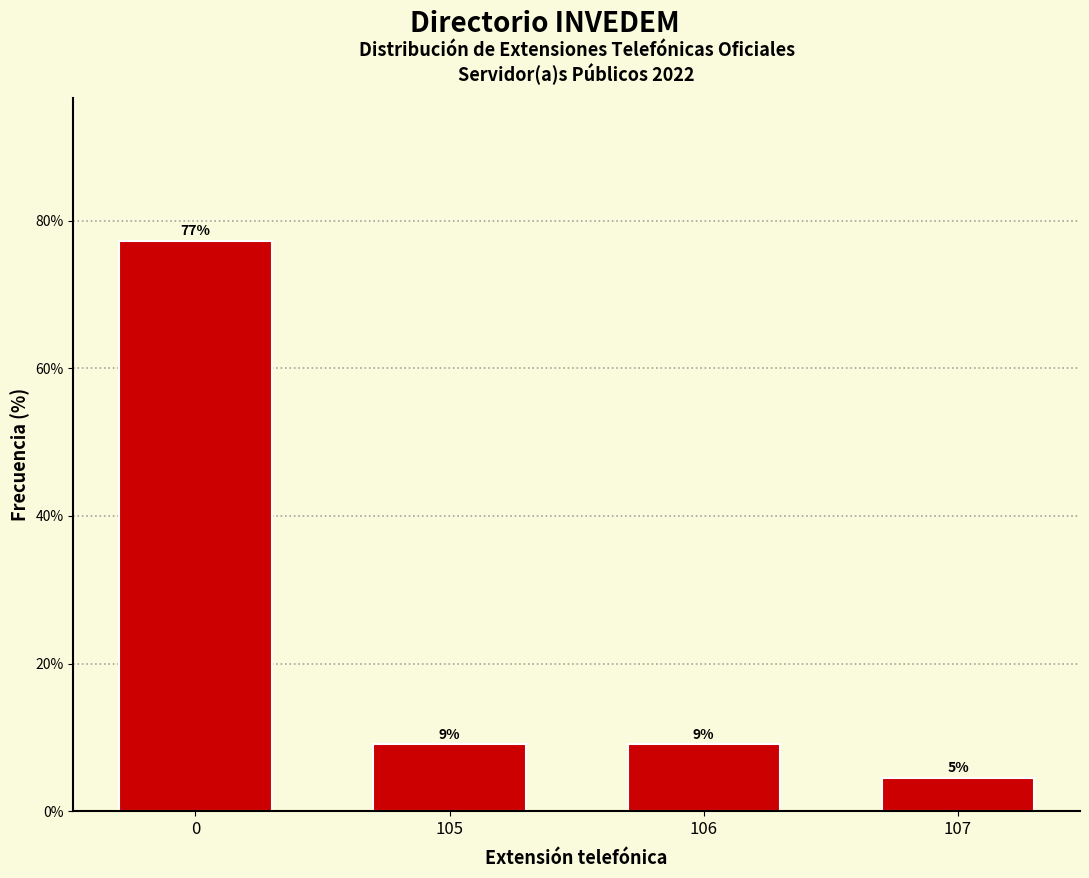

Does the chart contain any negative values?

No